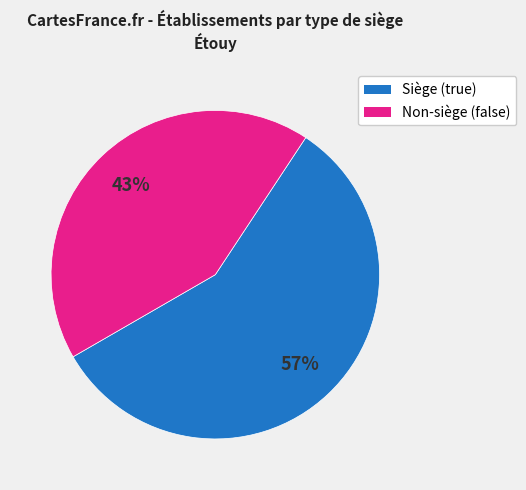

Is there any slice that represents more than half of the pie?

Yes